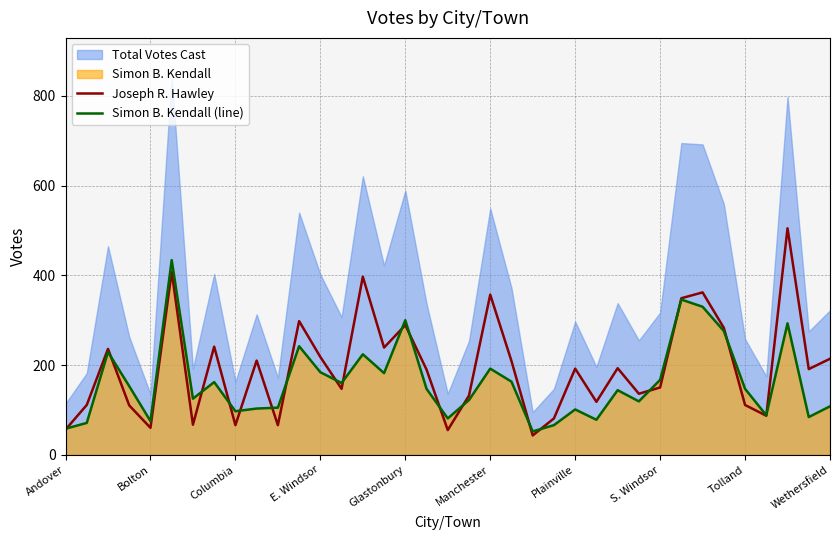

True or false: Joseph R. Hawley has a value of 111 at Tolland.

True